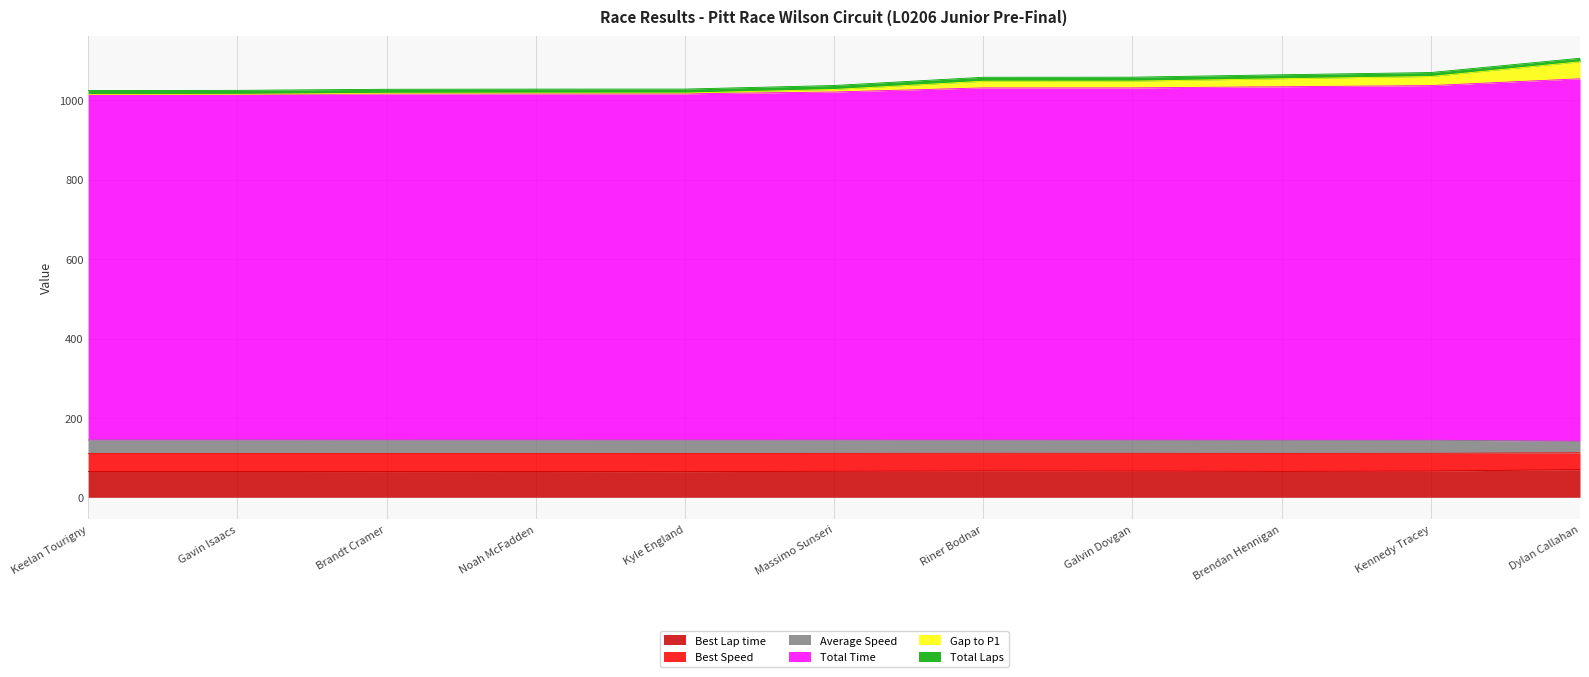

What is the highest value of the Best Lap time series?

69.7